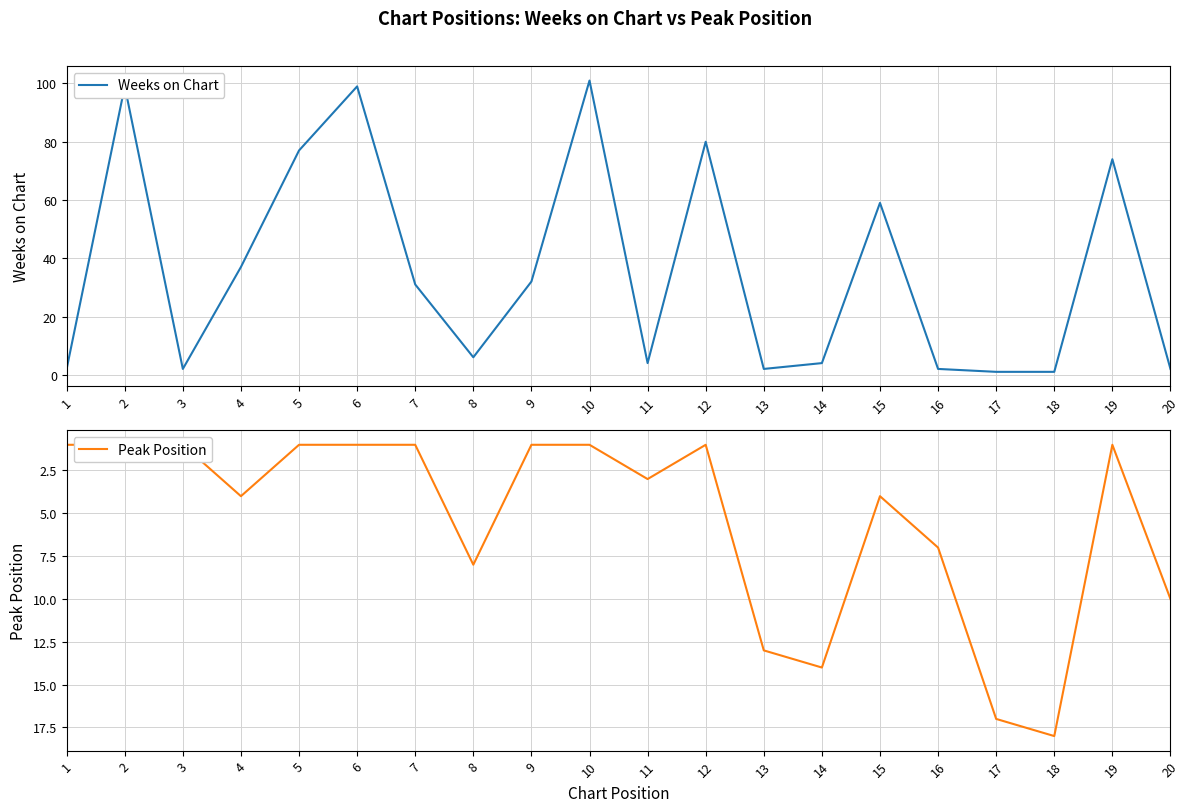

Rank the series at 3 from lowest to highest value.

Peak Position, Weeks on Chart